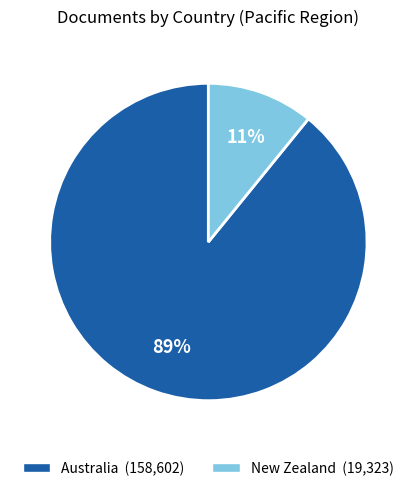

How many slices are in this pie chart?

2